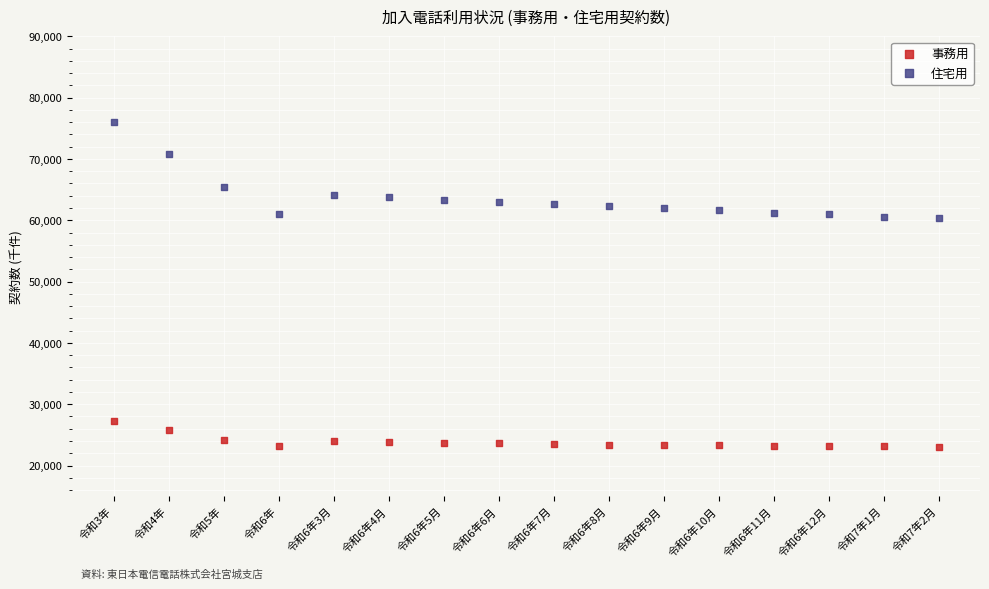

Which series has the largest Y range (max minus min)?

住宅用